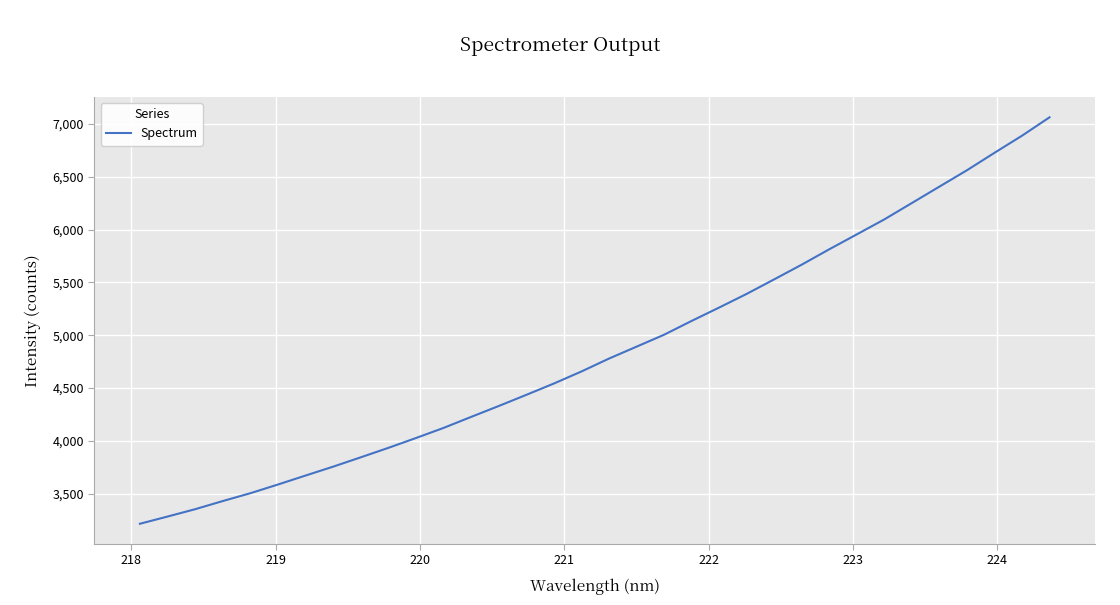

What is the difference between the maximum and minimum values?

3846.9